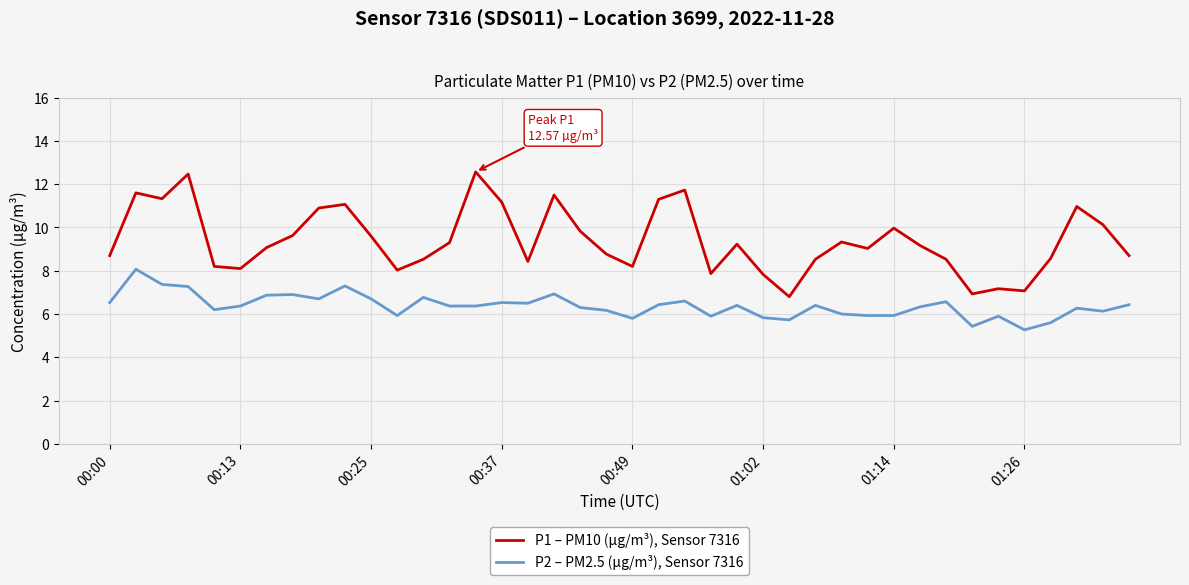

What are all the series names shown in the legend?

P1 – PM10 (µg/m³), Sensor 7316, P2 – PM2.5 (µg/m³), Sensor 7316